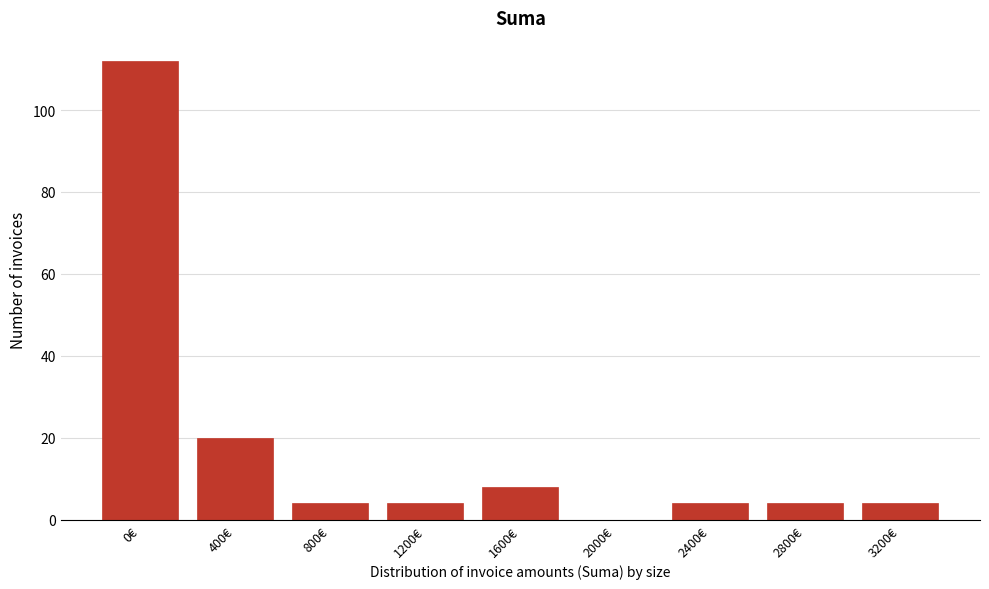

Reading left to right, extract all data points from this chart.

0€=112	400€=20	800€=4	1200€=4	1600€=8	2000€=0	2400€=4	2800€=4	3200€=4